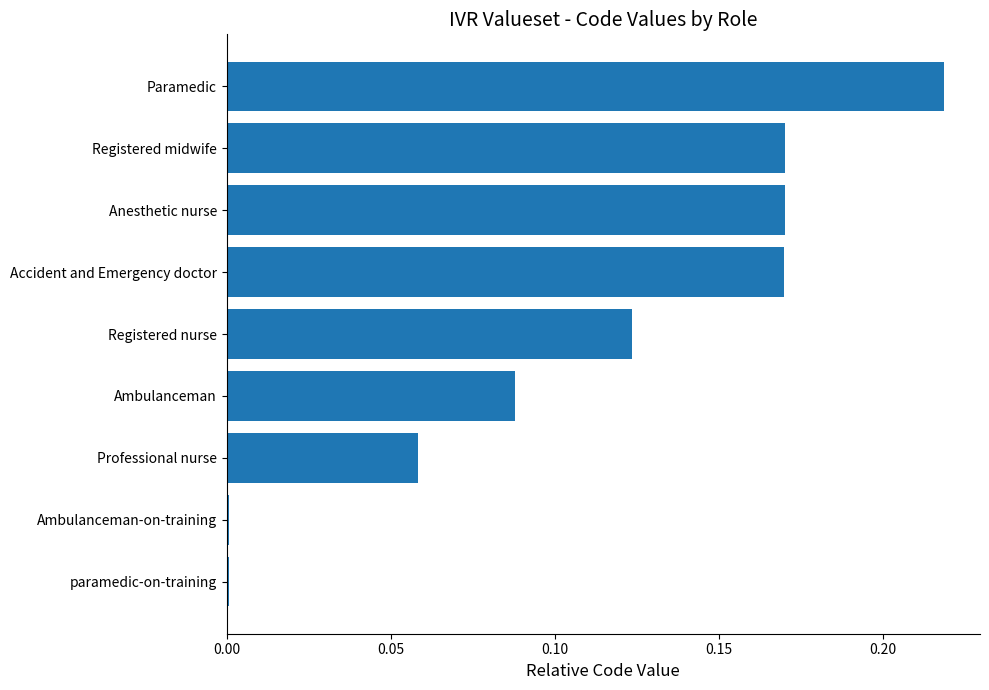

True or false: the data shows 0.0 at paramedic-on-training.

True